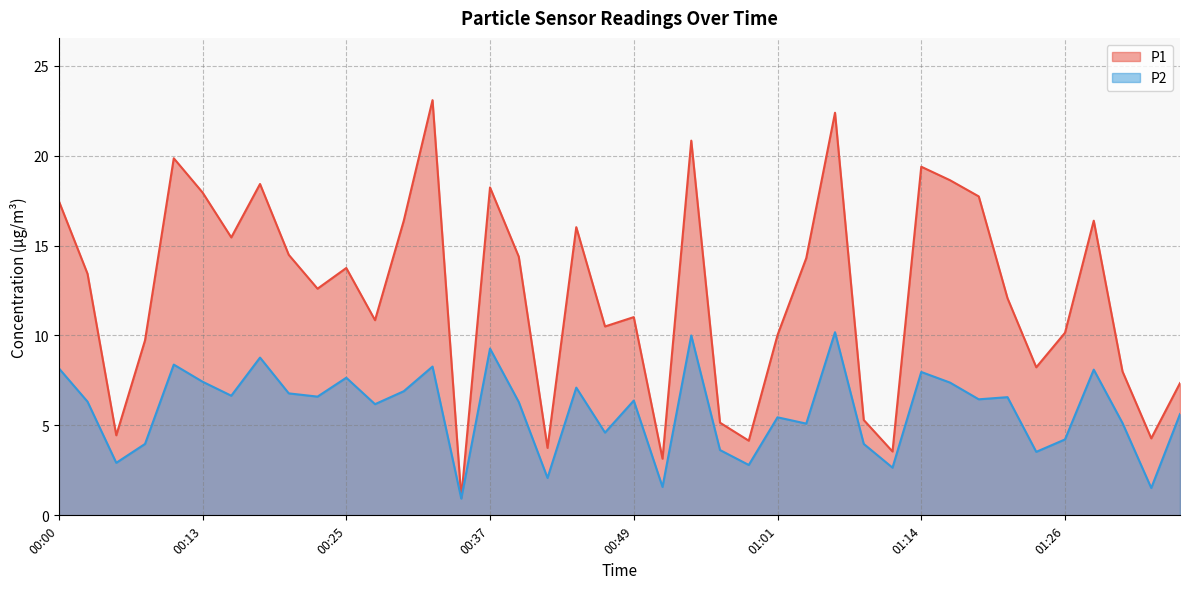

Which category has the highest value across all series?

00:32